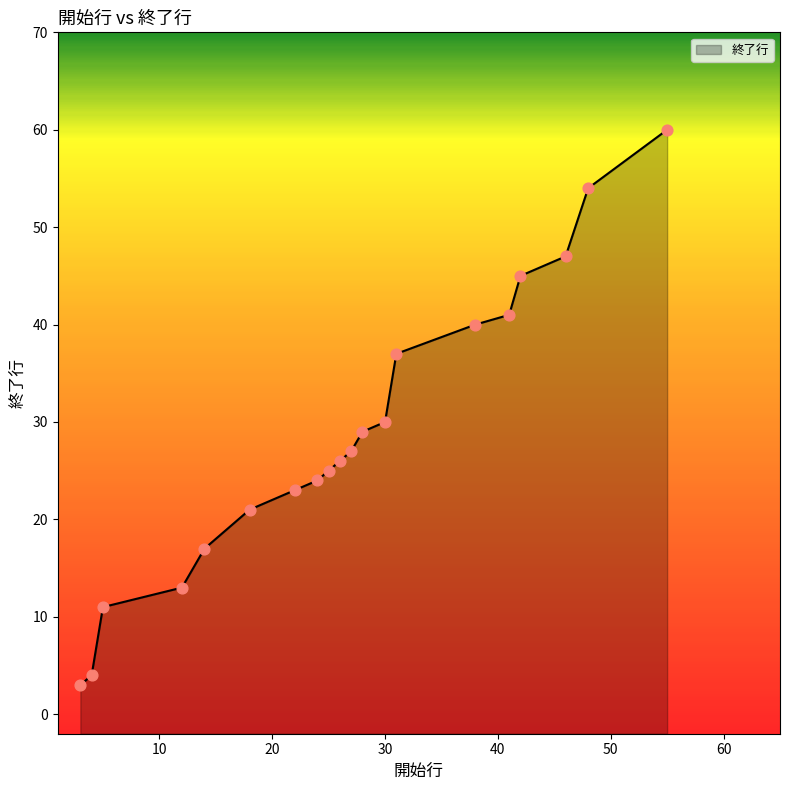

What is the change in value from 25 to 26?

+1